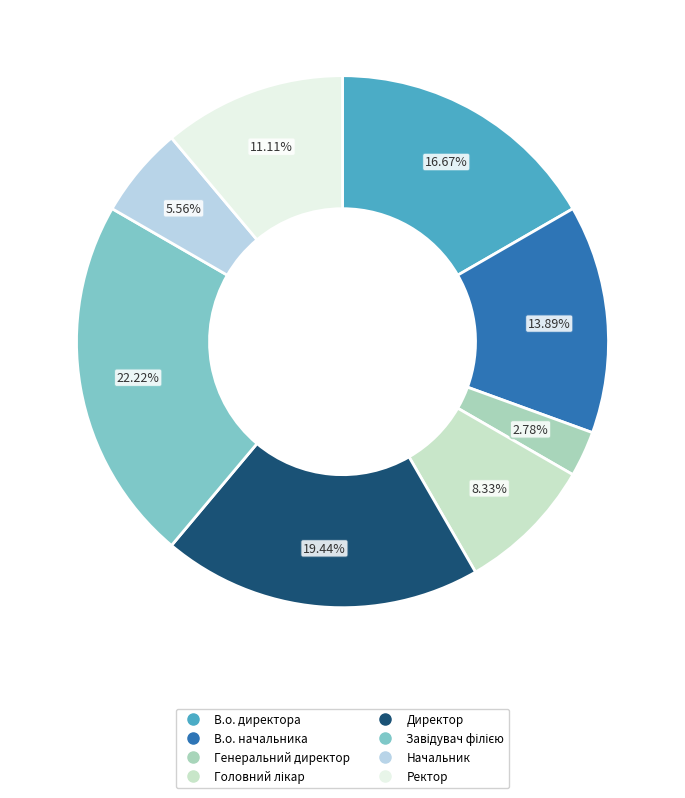

To the nearest percent, what is the combined percentage of Ректор and Директор?

31%